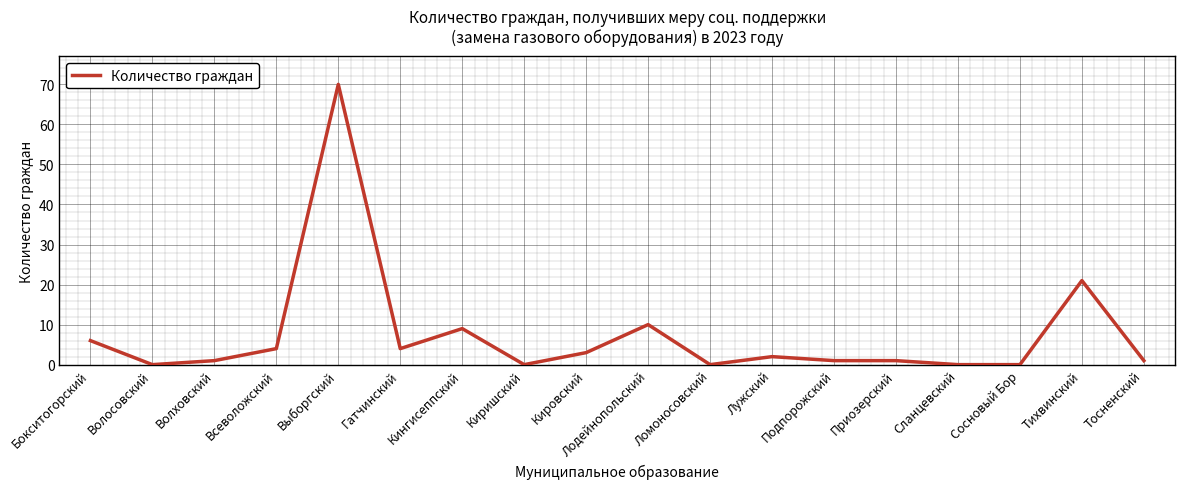

What is the difference between the maximum and minimum values?

70